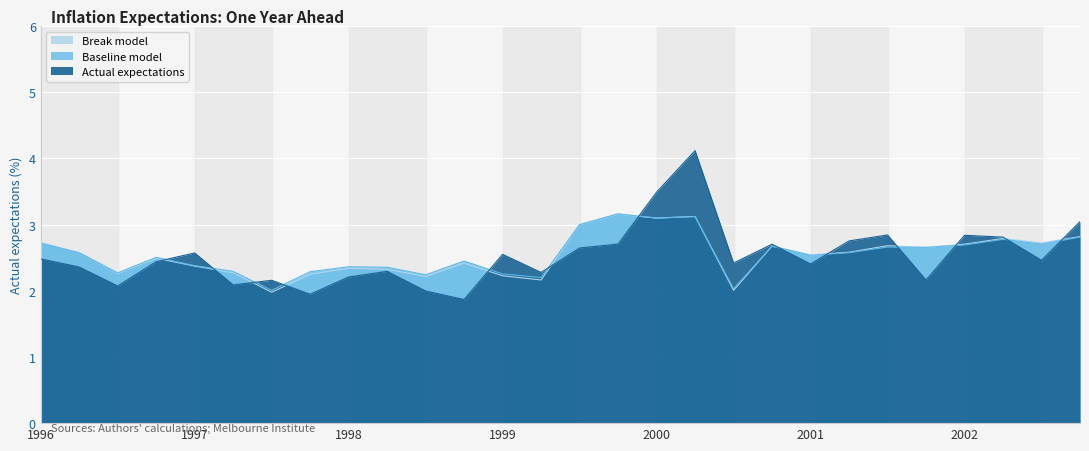

Does the chart display data point markers on the line(s)?

No